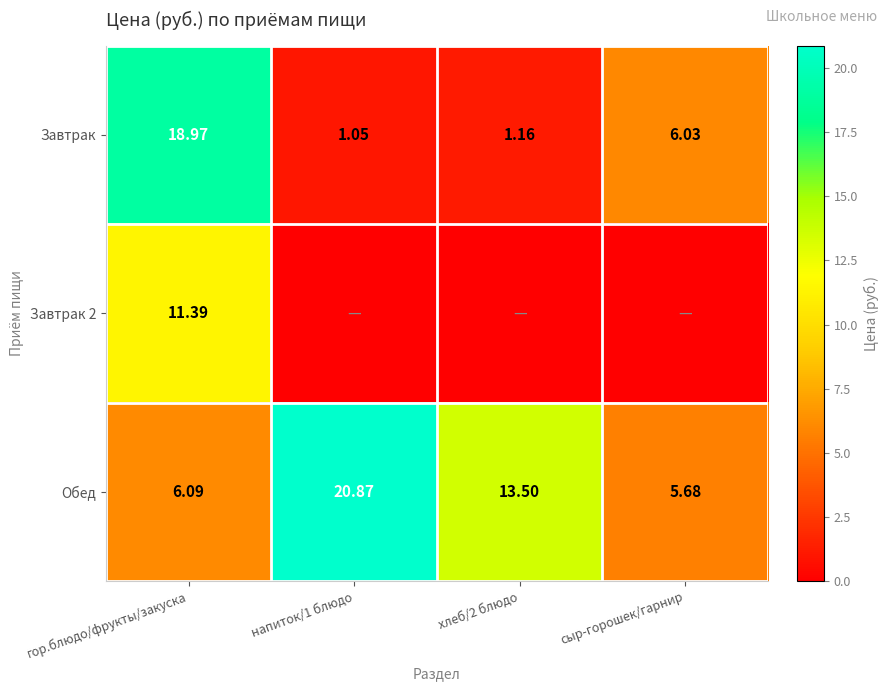

What is the difference between the maximum and minimum values in the Обед series?

15.2